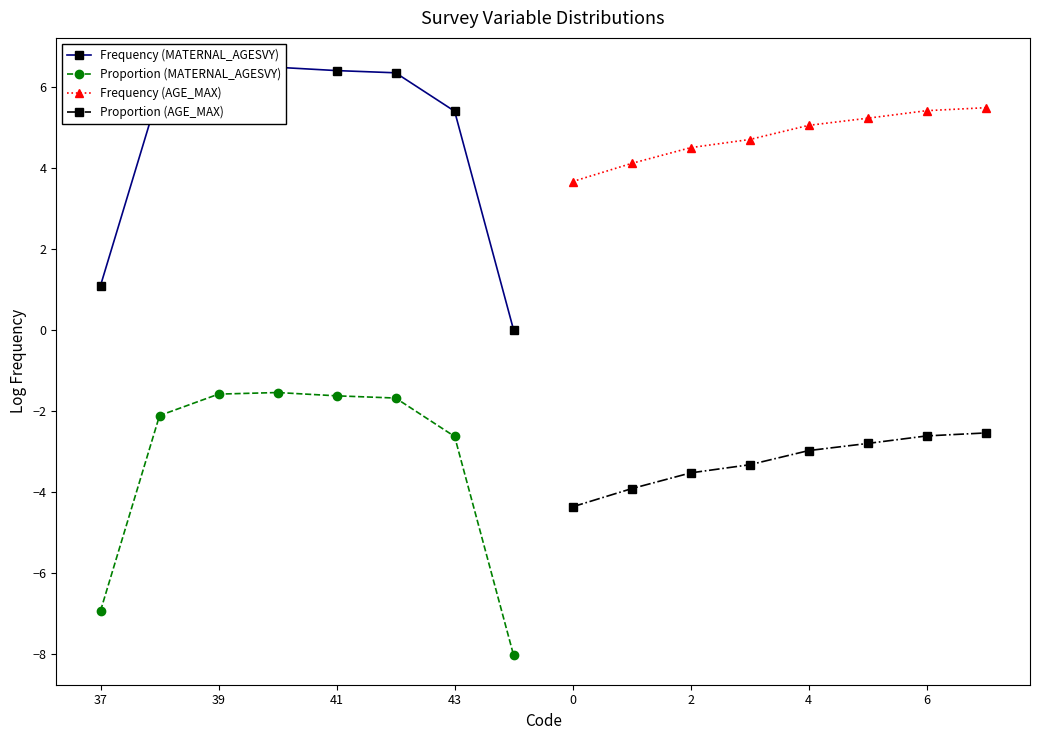

True or false: Frequency (AGE_MAX) and Proportion (AGE_MAX) cross at least once.

False